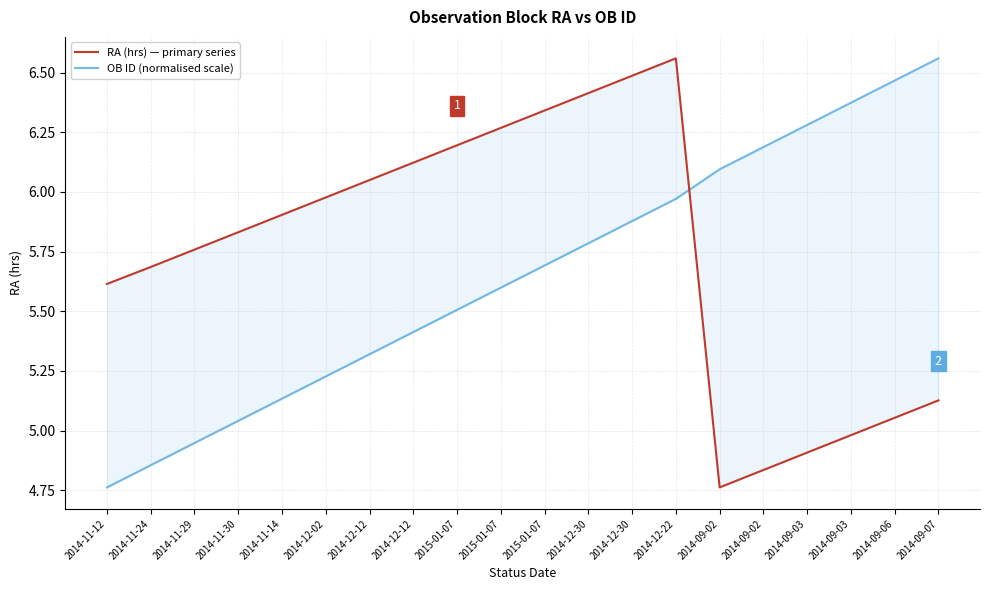

At which label does RA (hrs) — primary series first exceed 5?

2014-11-12